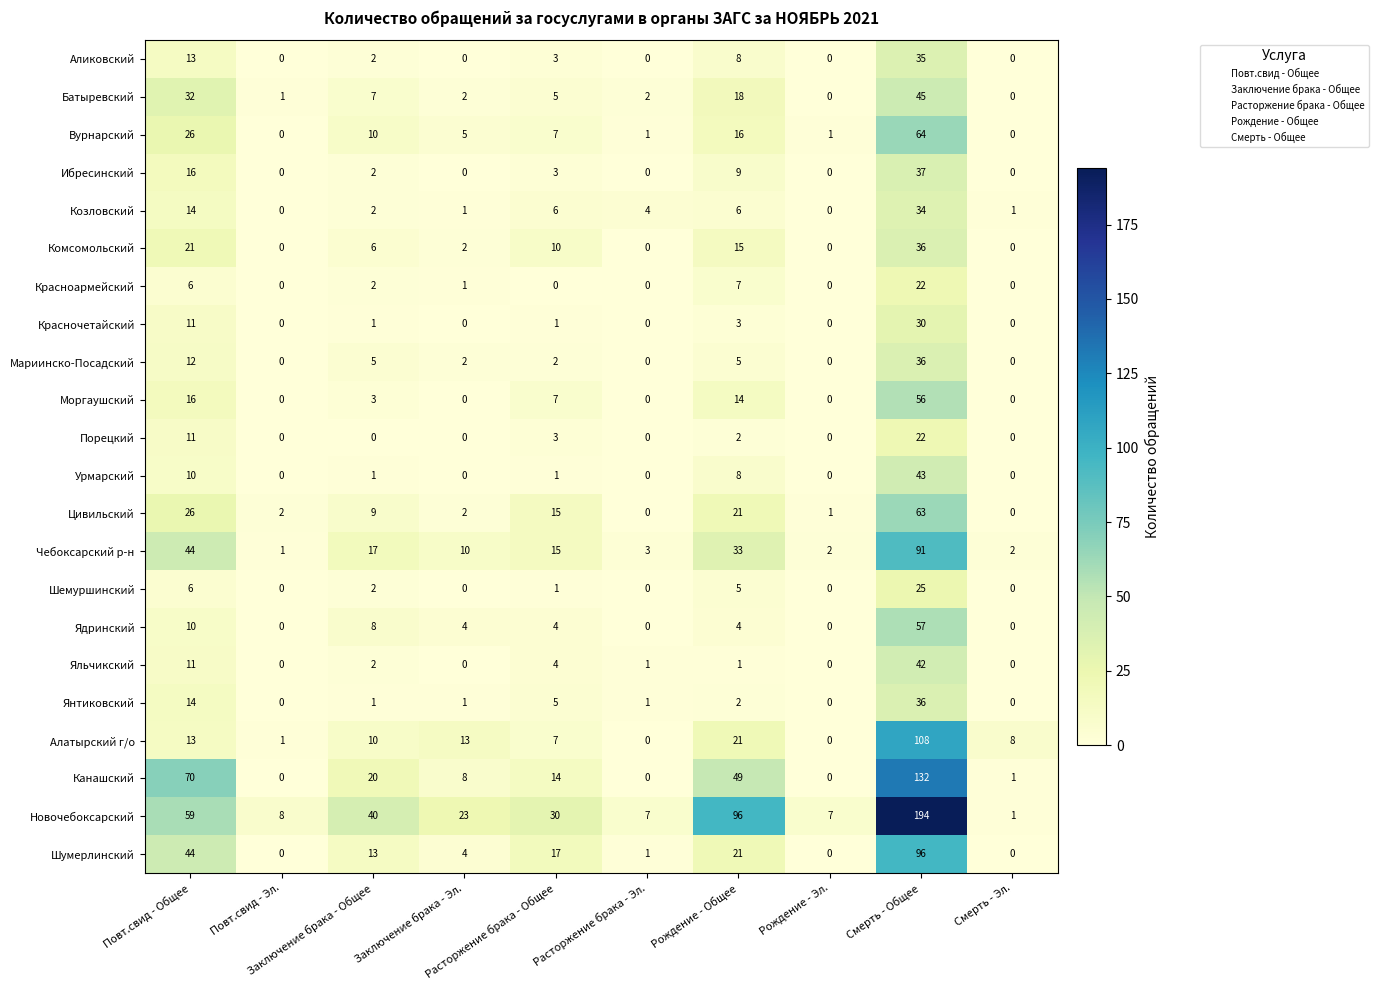

At how many categories does at least one series exceed 58?

3